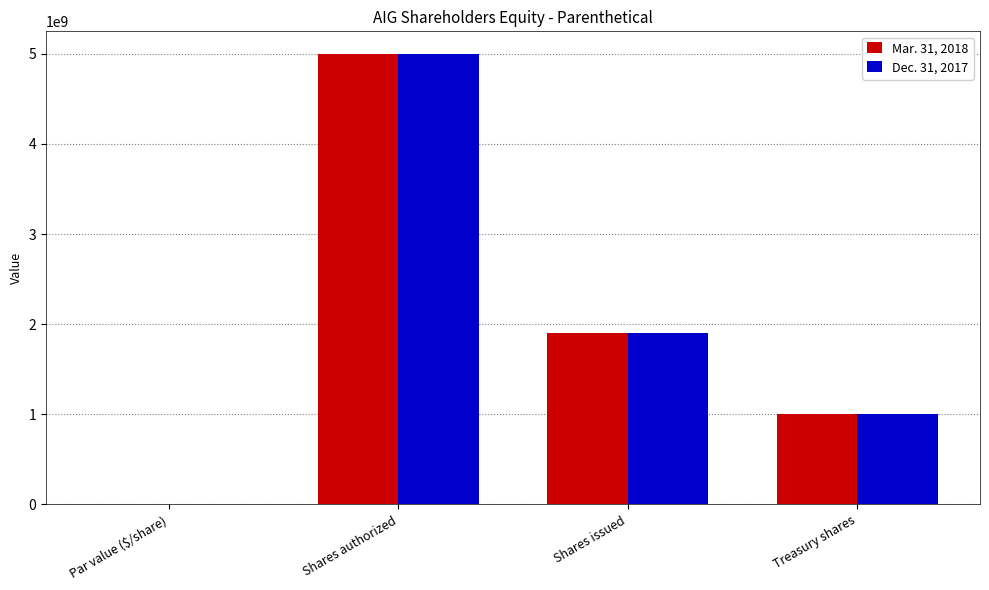

What is the sum of all Mar. 31, 2018 values?

7915661478.5